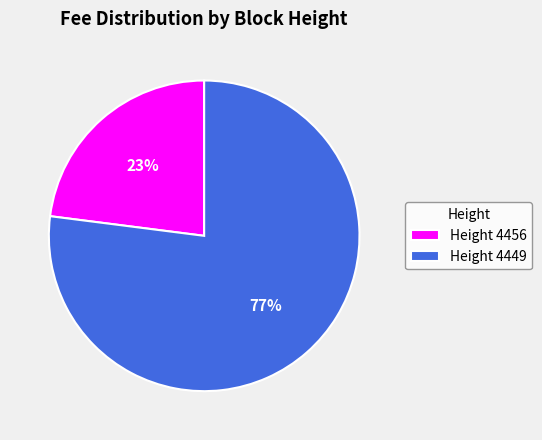

Which slice is the smallest?

Height 4456